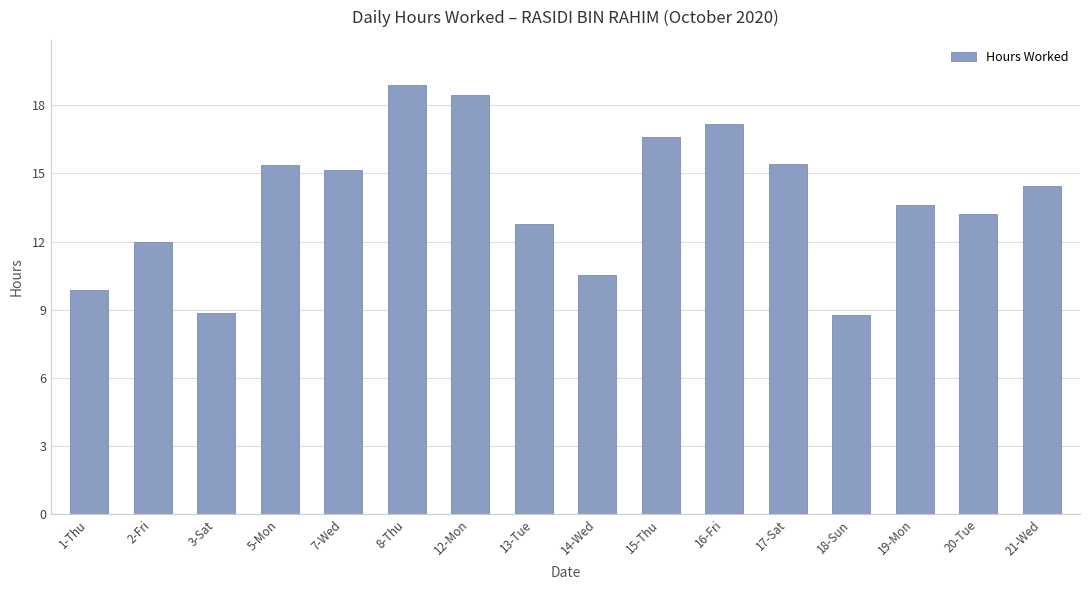

What is the average value?

13.8